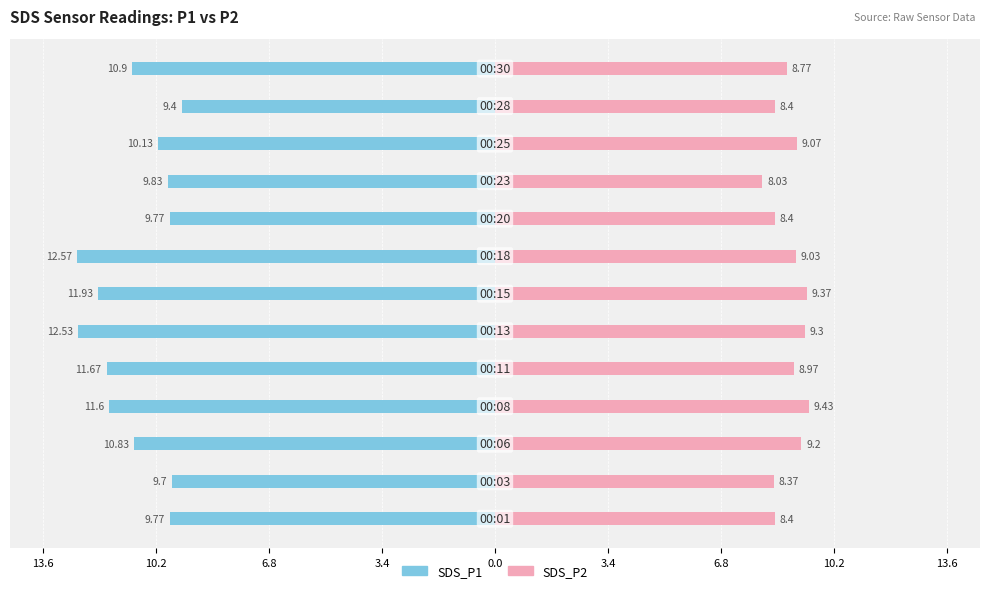

What are all the series names shown in the legend?

SDS_P1, SDS_P2